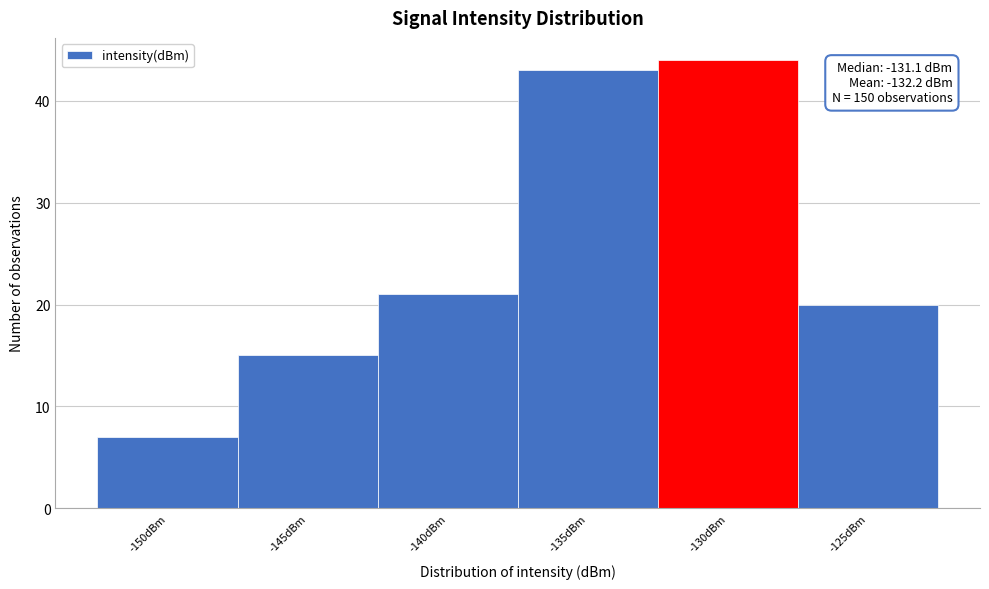

Reading left to right, transcribe all the data shown in this chart.

-150dBm=7	-145dBm=15	-140dBm=21	-135dBm=43	-130dBm=44	-125dBm=20